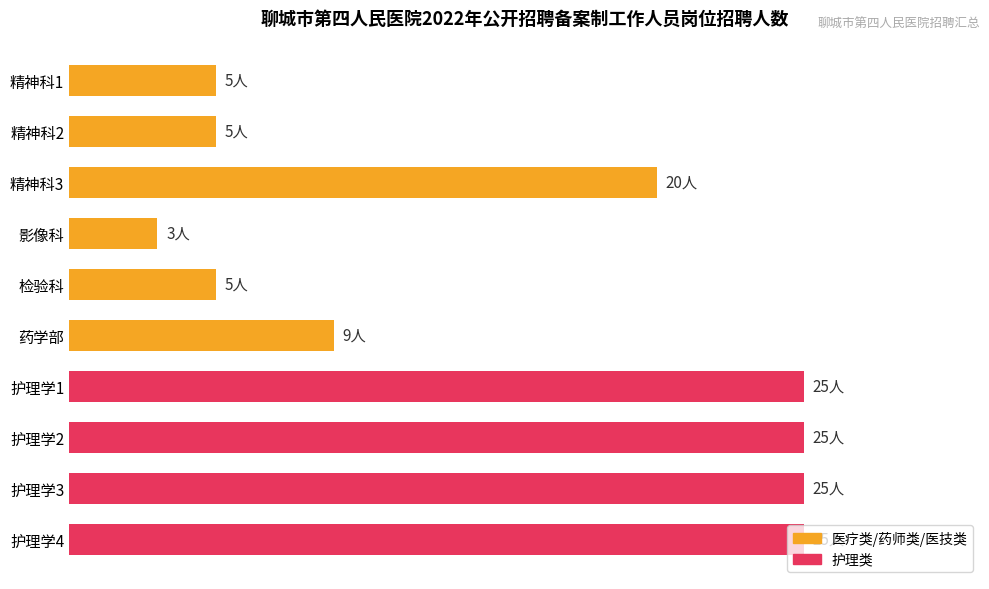

What is the smallest value displayed?

3